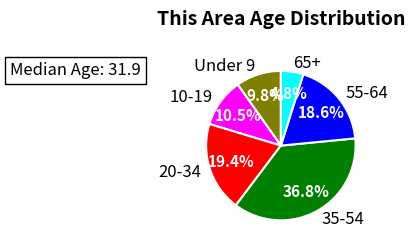

What percentage is NOT represented by 10-19?

89.5%